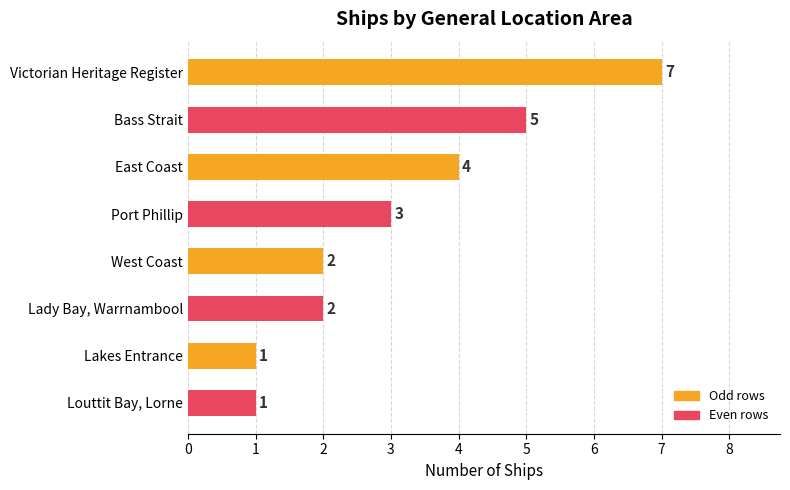

What is the label of the 3rd bar from the bottom?

Lady Bay, Warrnambool